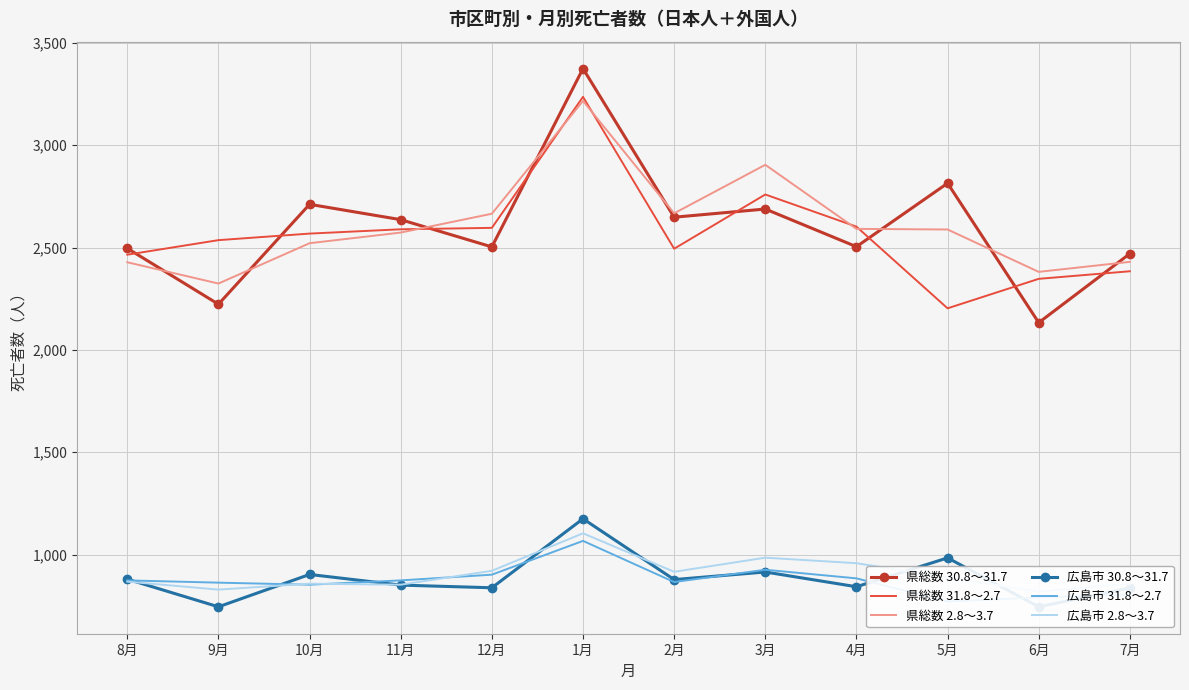

How many values in the 広島市 31.8～2.7 series exceed 874?

4